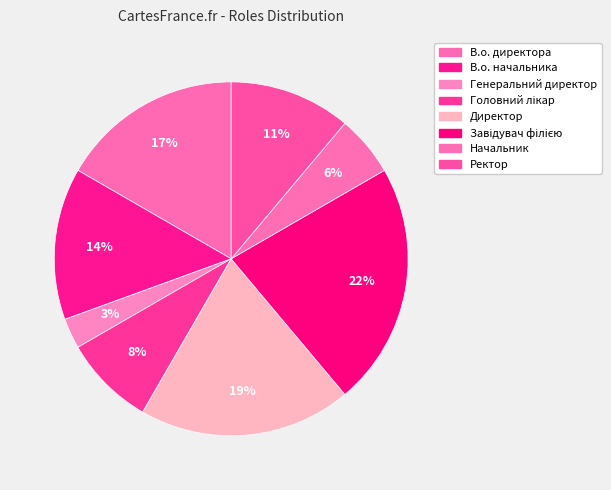

How many segments does this pie chart have?

8